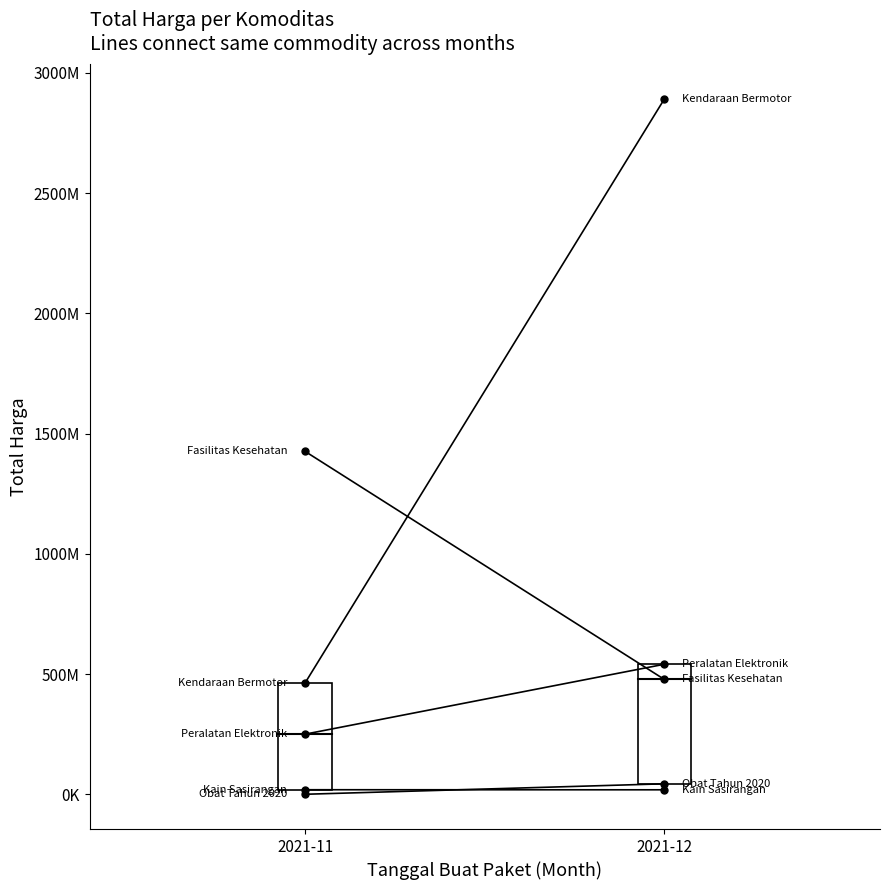

What is the lowest value of the Peralatan Elektronik series?

250350000